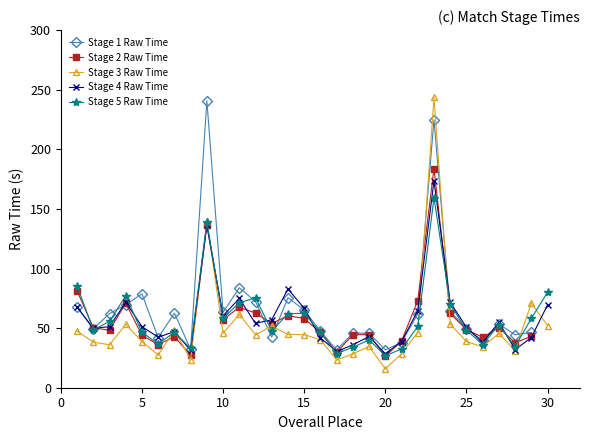

How many data points does each series have?

30